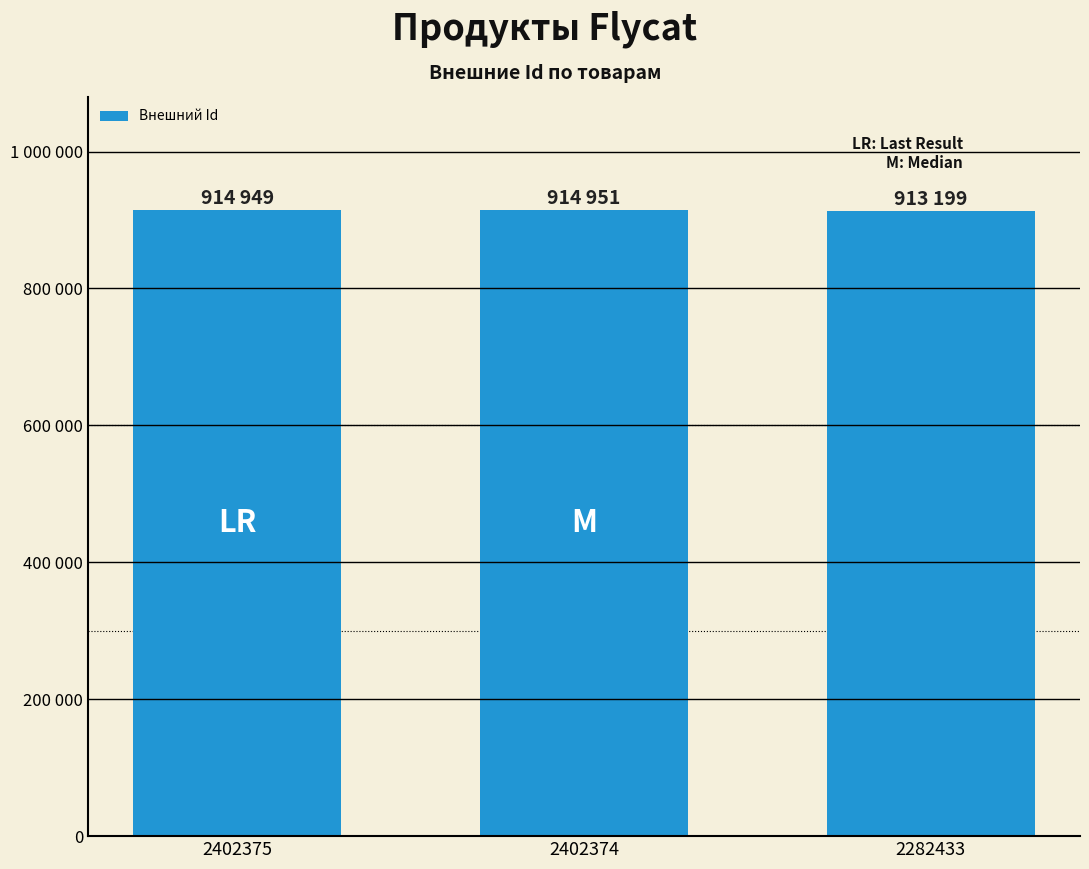

Reading left to right, list all the values displayed in this chart.

914949	914951	913199